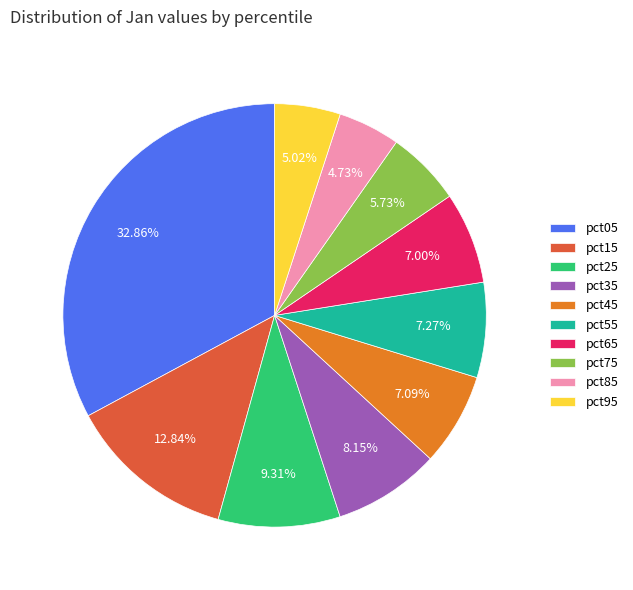

To the nearest percent, what is the average slice percentage?

10%